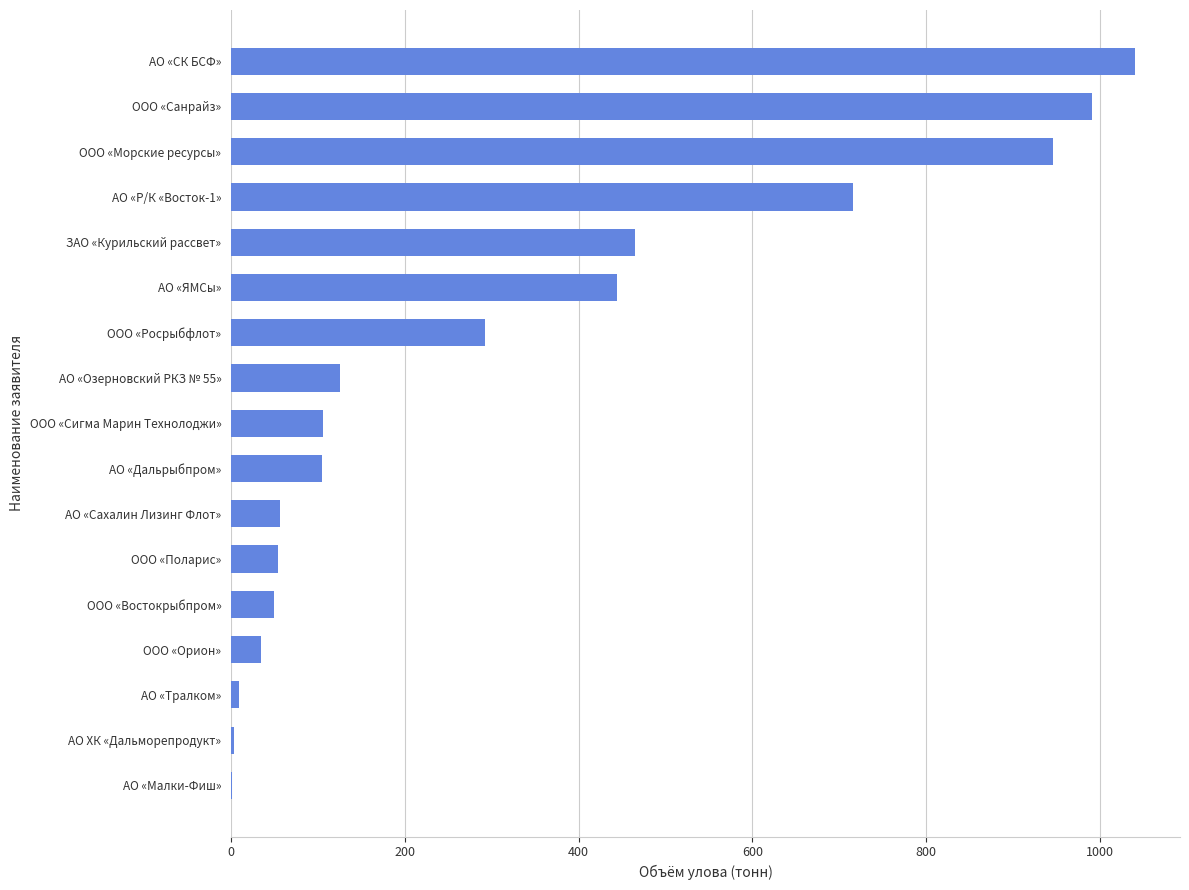

Is it true that the value at АО «Р/К «Восток-1» is 715.9?

True